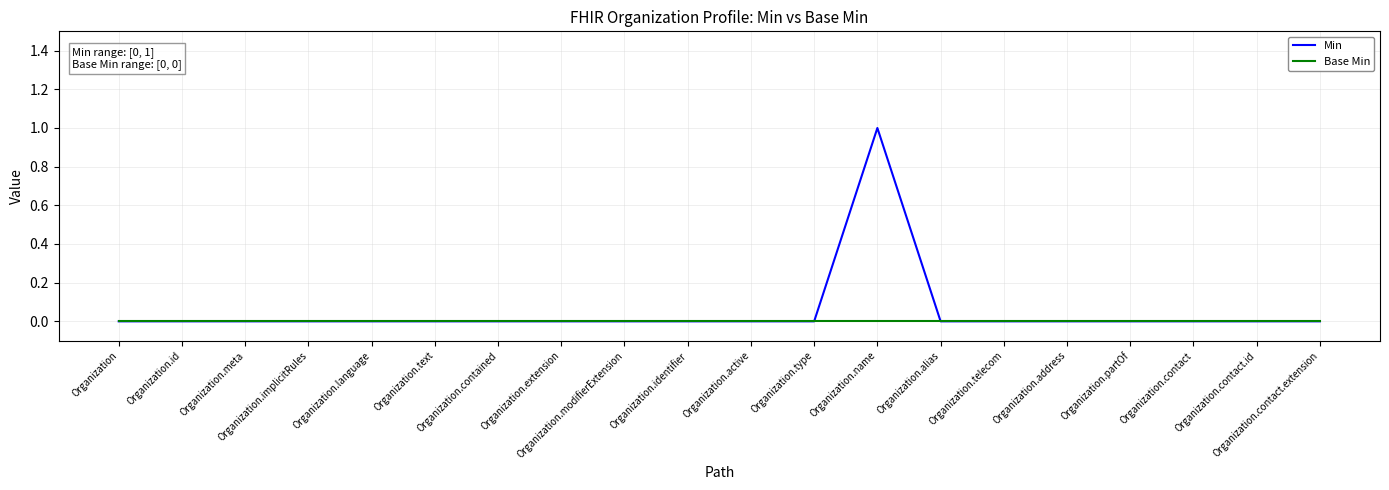

List the series in order of their peak value, highest first.

Min, Base Min